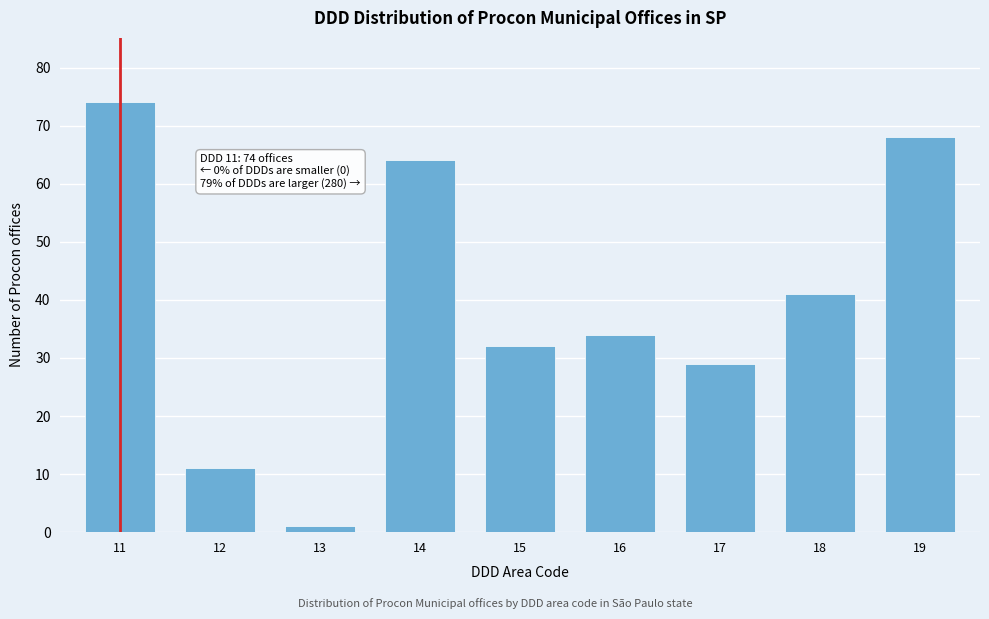

Reading right to left, extract all data points from this chart.

19=68	18=41	17=29	16=34	15=32	14=64	13=1	12=11	11=74